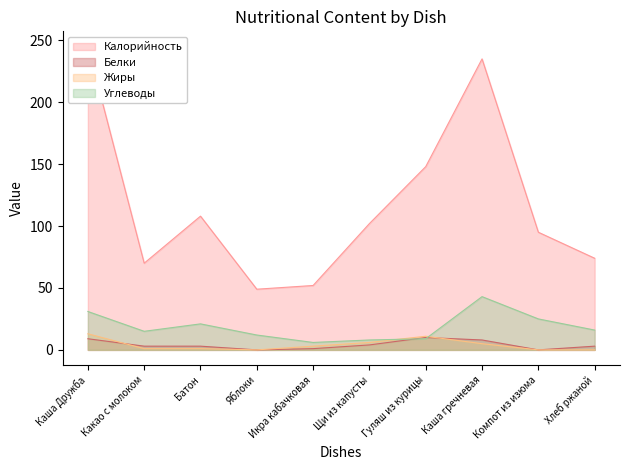

The value of Жиры at Икра кабачковая is 4. True or false?

False